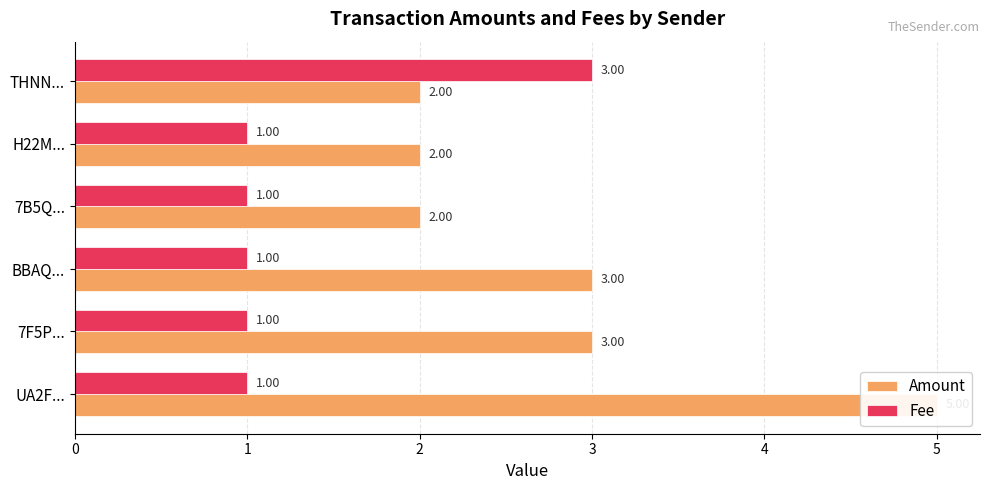

What is the difference between the highest and lowest values at 7F5P...?

2.0